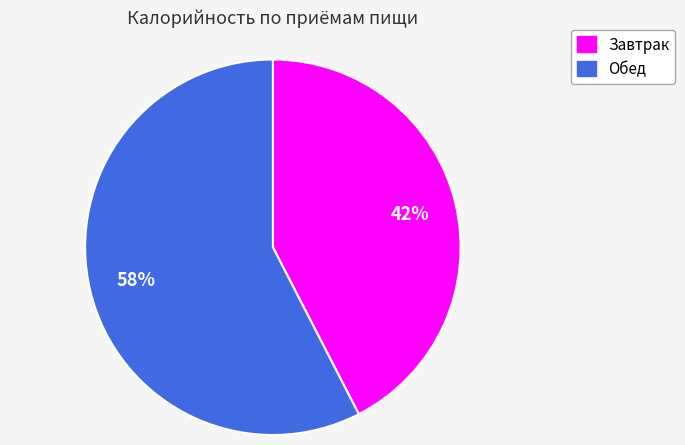

Between Завтрак and Обед, which is larger?

Обед